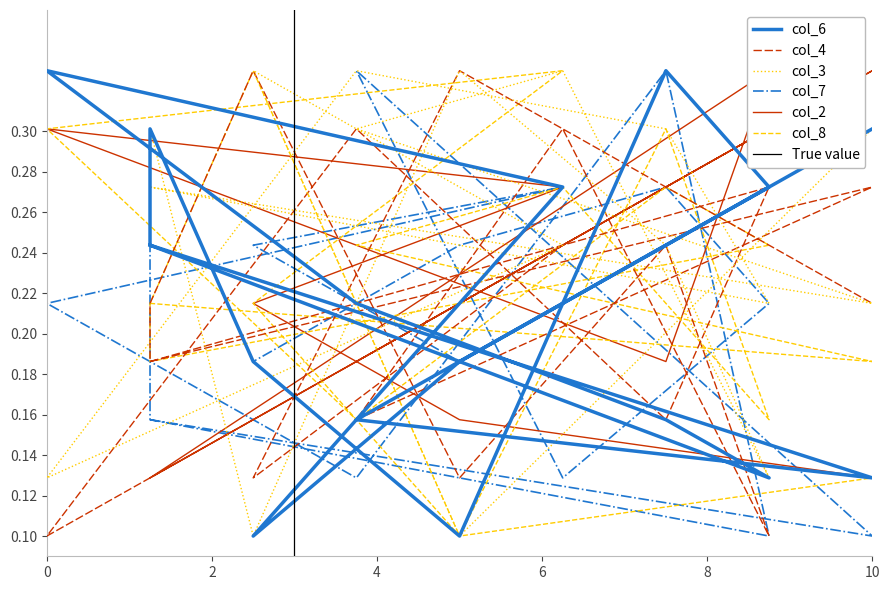

Which category has the highest value across all series?

10